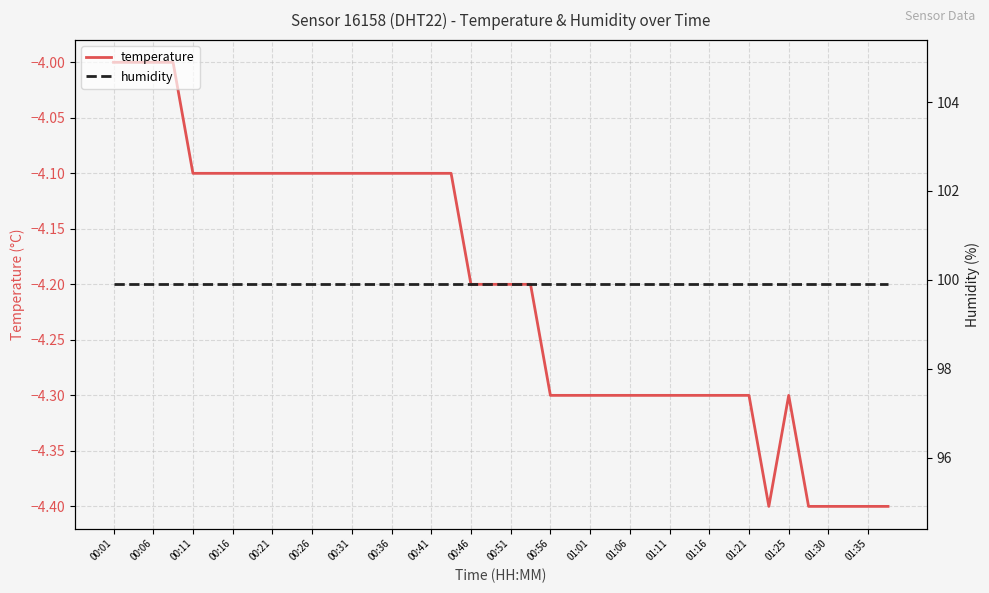

What is the maximum value for temperature?

-4.0